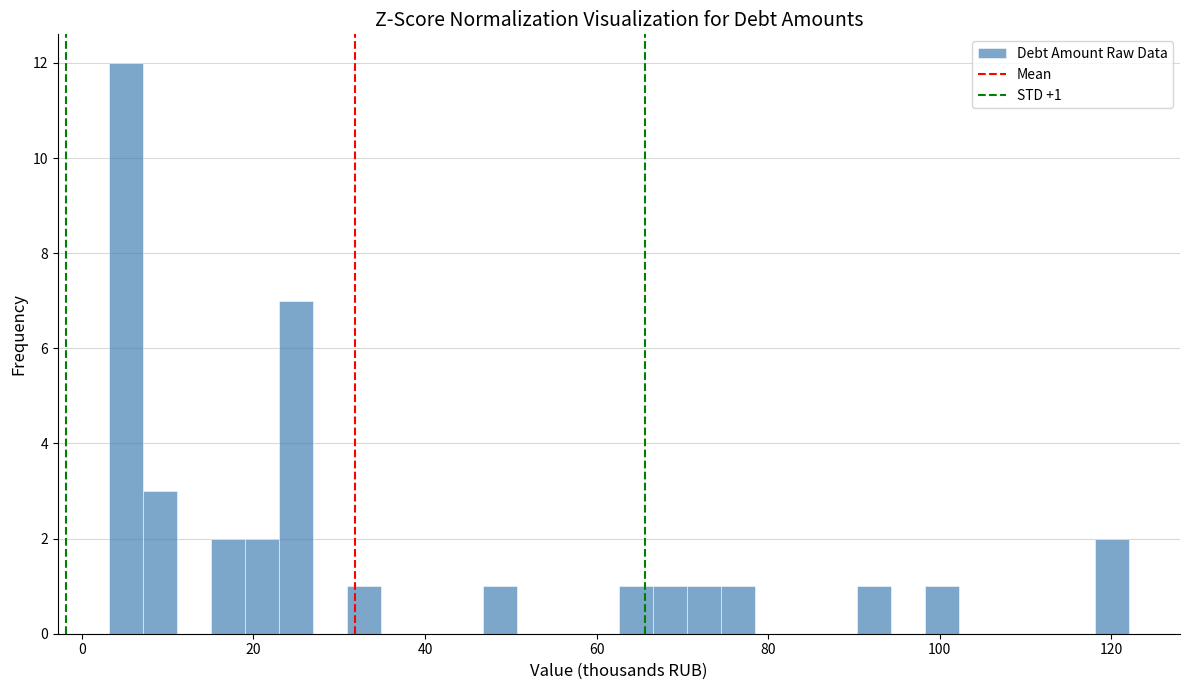

Around what value on the x-axis is the tallest bar? Give the approximate position of its centre, as read against the axis.

6